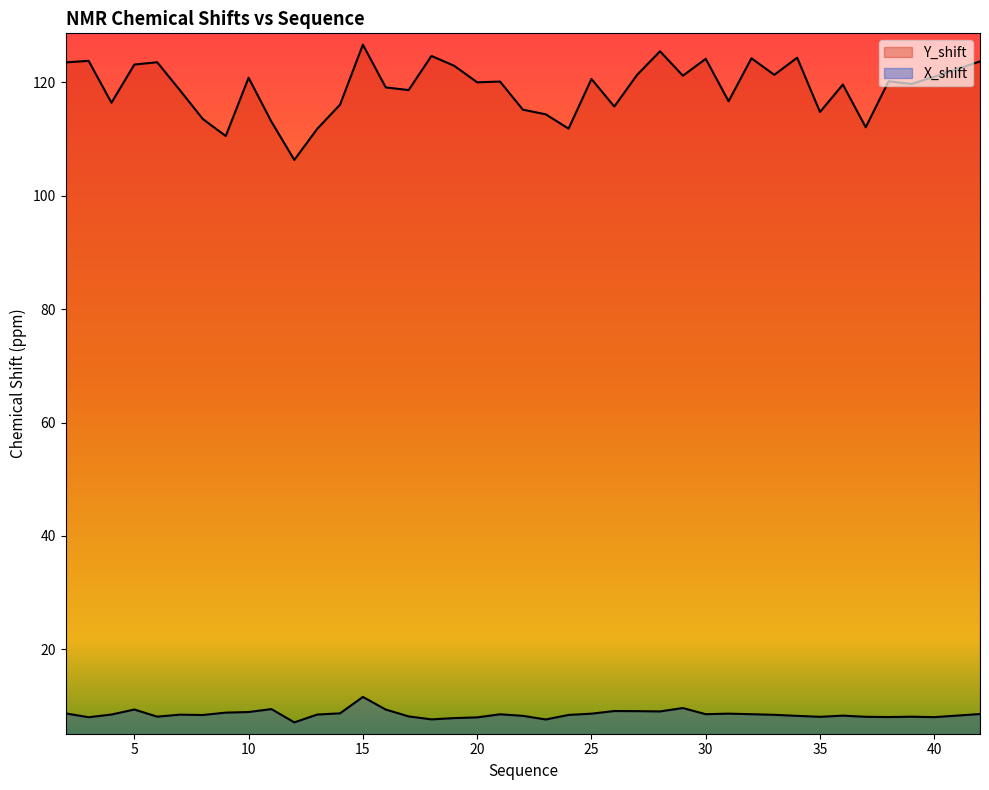

What is the value of the Y_shift point at the 40th from the left?

123.7